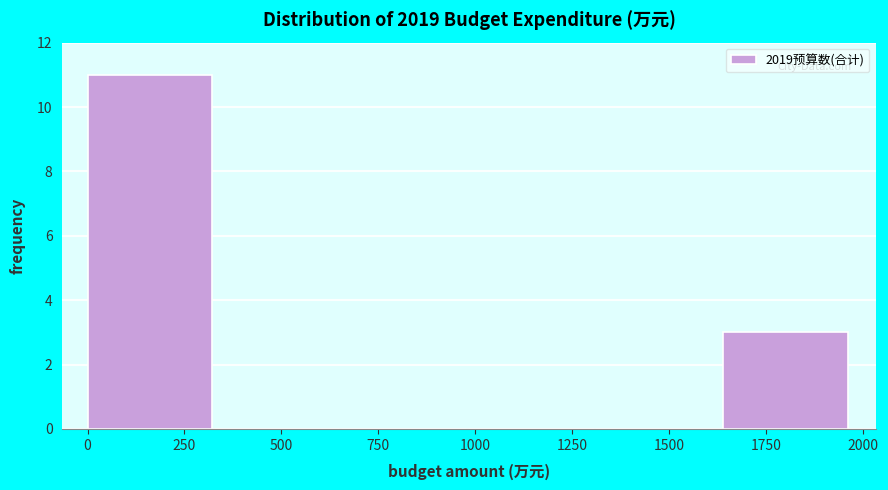

Over which range of the x-axis is the bar tallest?

0 to 350